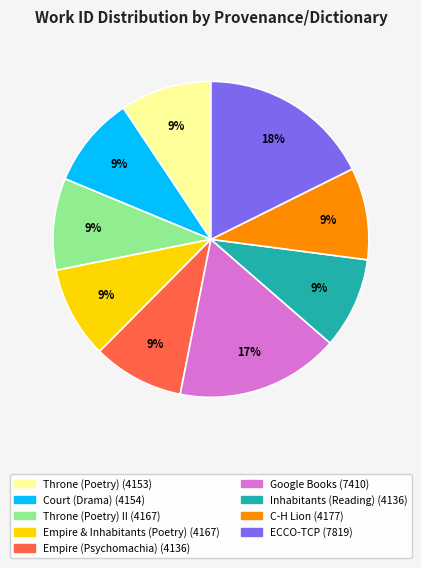

To the nearest percent, what is the average slice percentage?

11%